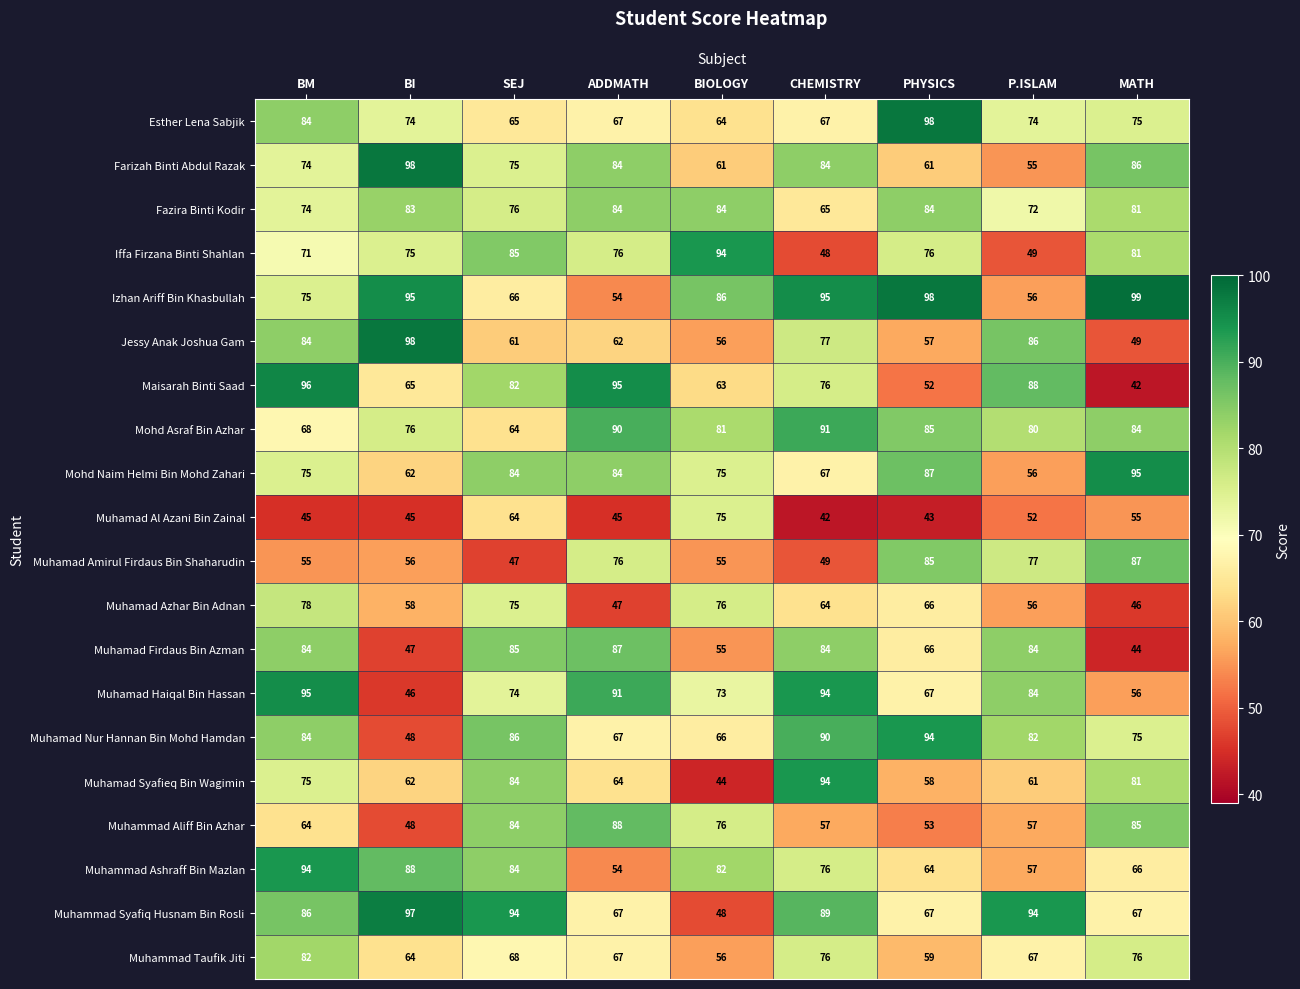

What is the sum of the Jessy Anak Joshua Gam values at BI and BM?

182